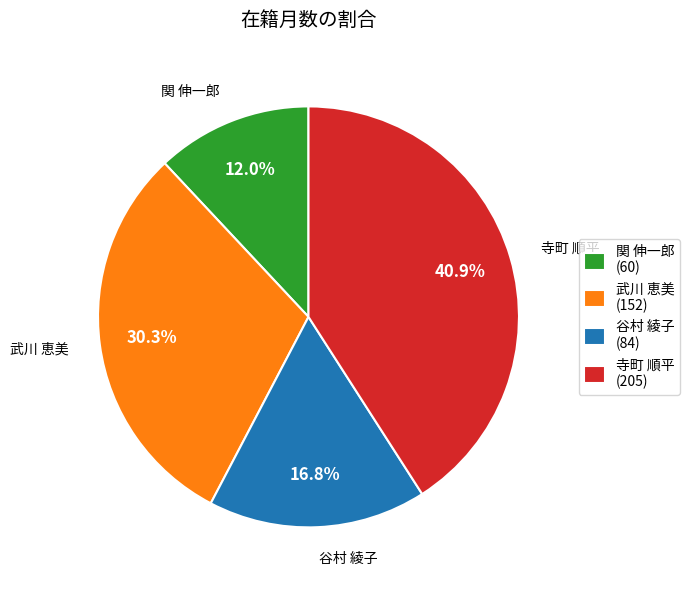

What is the ratio of the value at 関 伸一郎 to the value at 谷村 綾子?

0.7